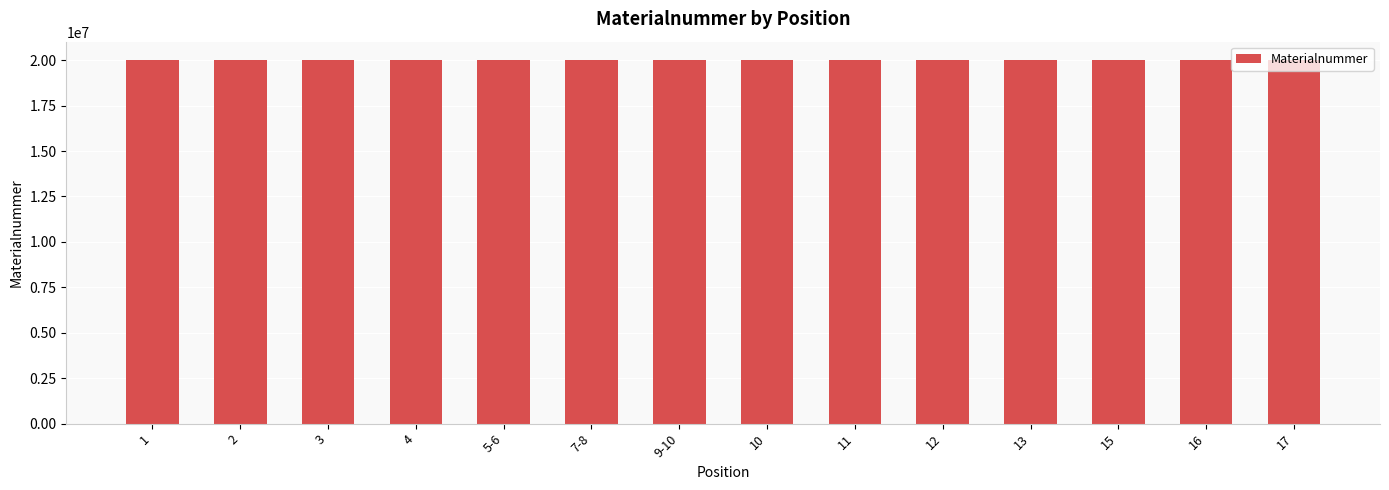

Where does the data first go above 20013836?

2